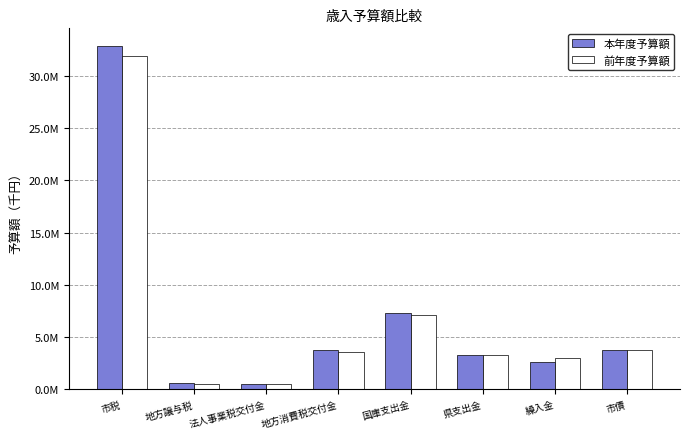

Are the bars horizontal?

No